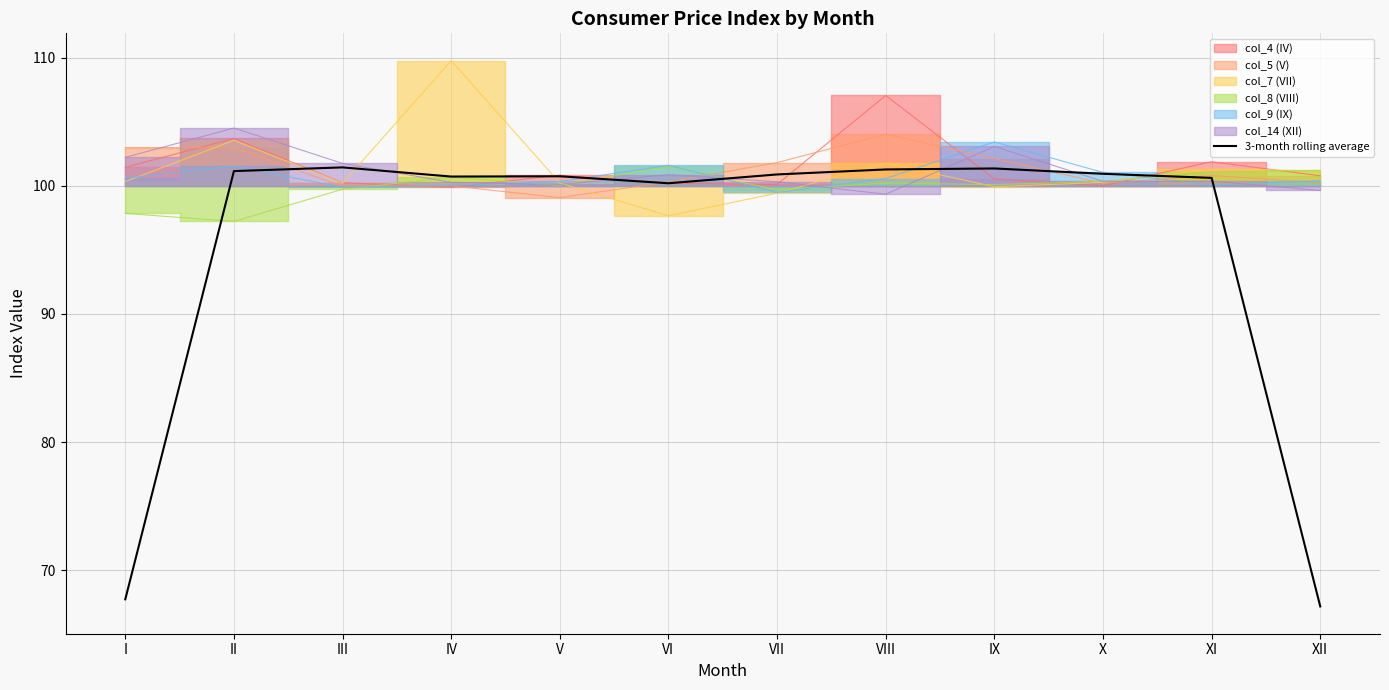

How many lines are shown in the chart?

1